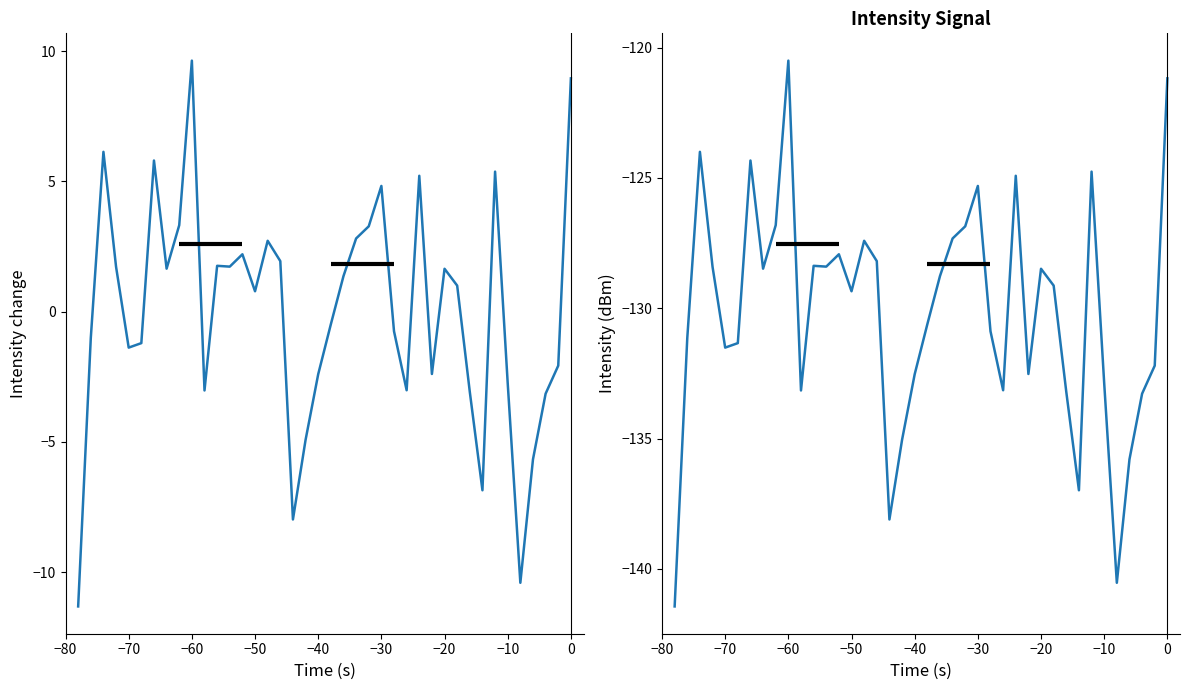

What is the difference between the maximum and minimum values in the Intensity change series?

20.9